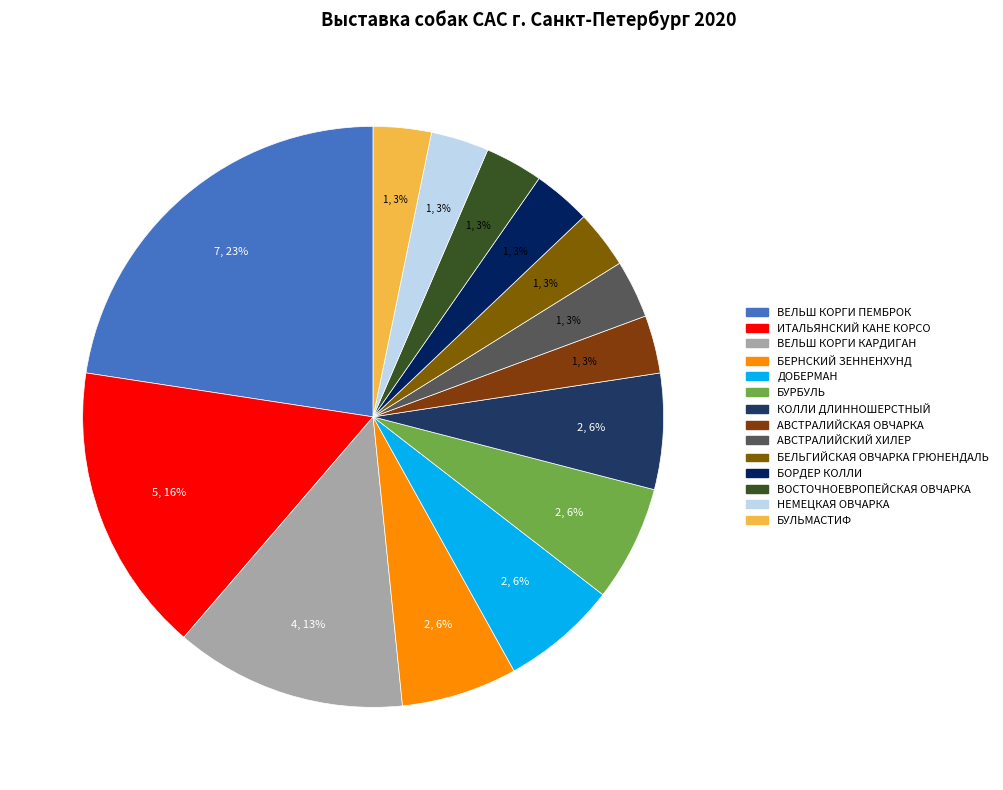

To the nearest percent, what portion does ВЕЛЬШ КОРГИ КАРДИГАН represent?

13%